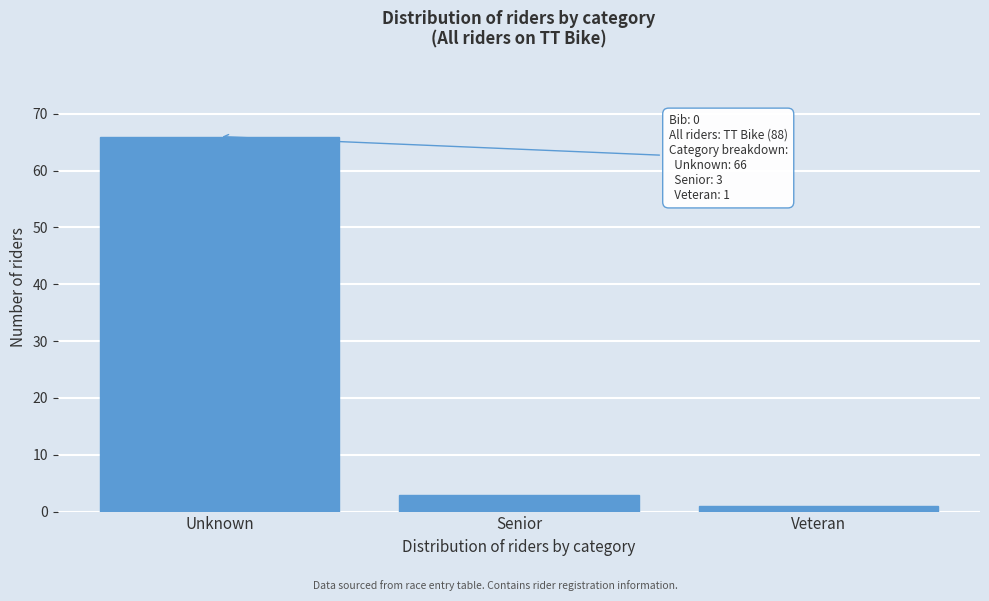

Reading right to left, list all the values displayed in this chart.

1	3	66